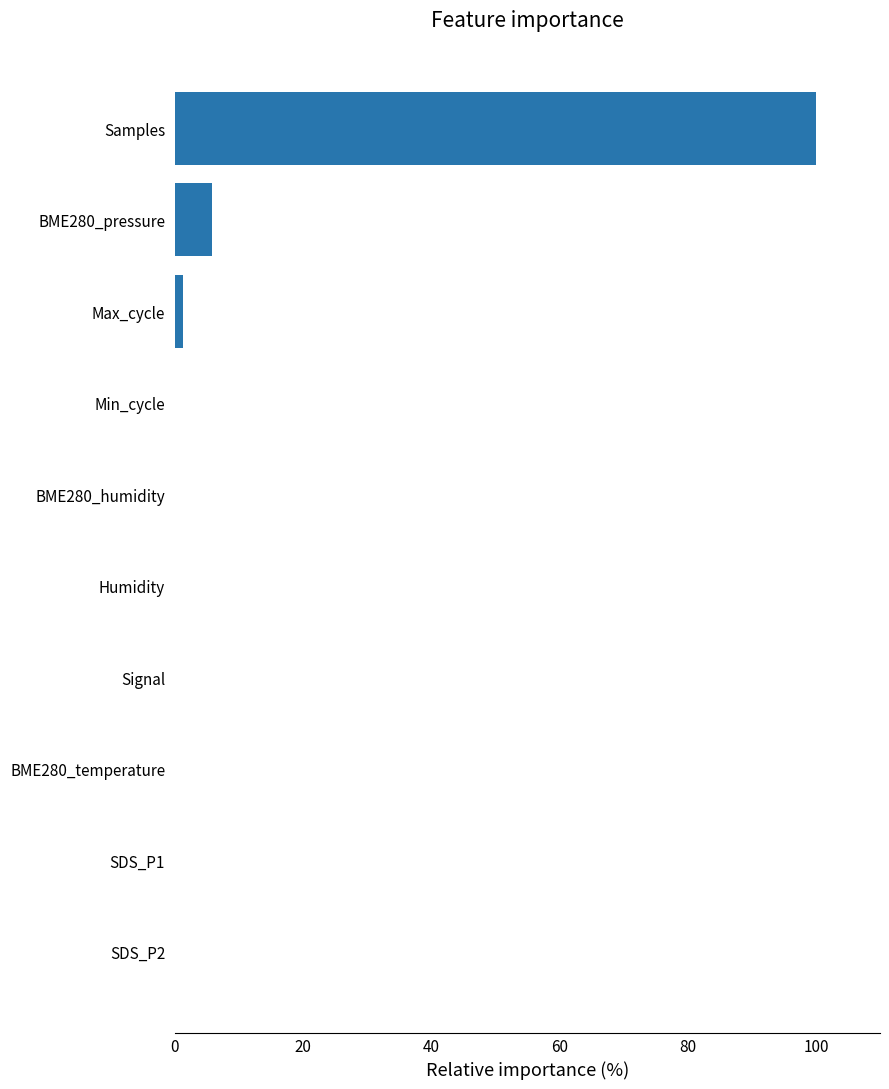

Are the bars horizontal?

Yes